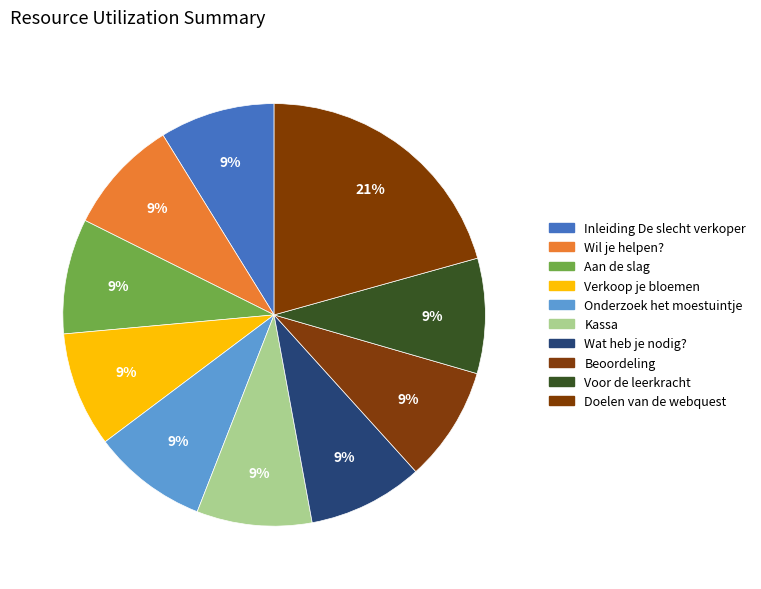

Count the number of slices in the pie.

10